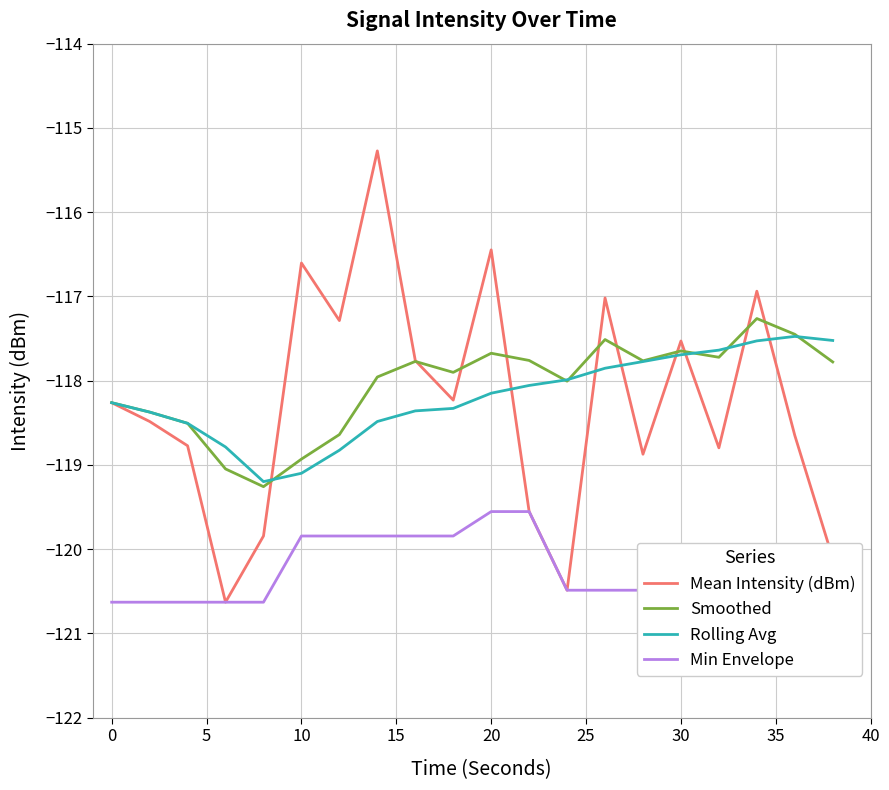

Which series has the largest range (max minus min)?

Mean Intensity (dBm)